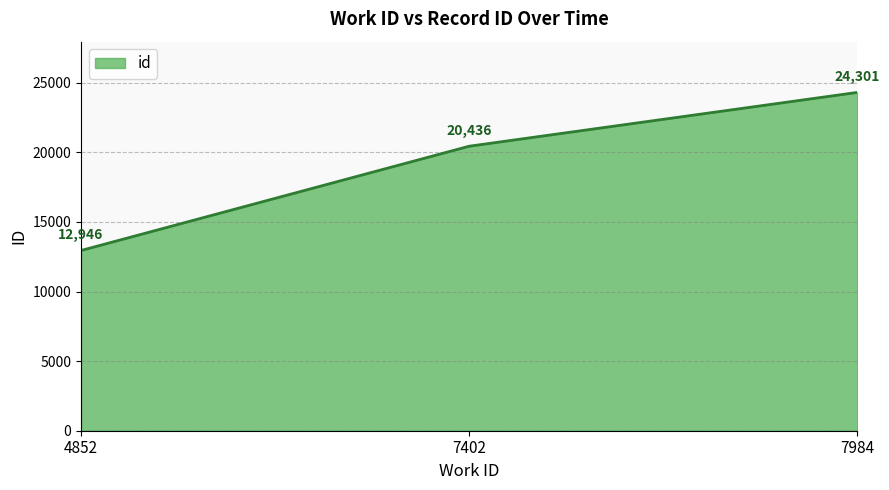

Is it true that the value at 4852 is 6857?

False